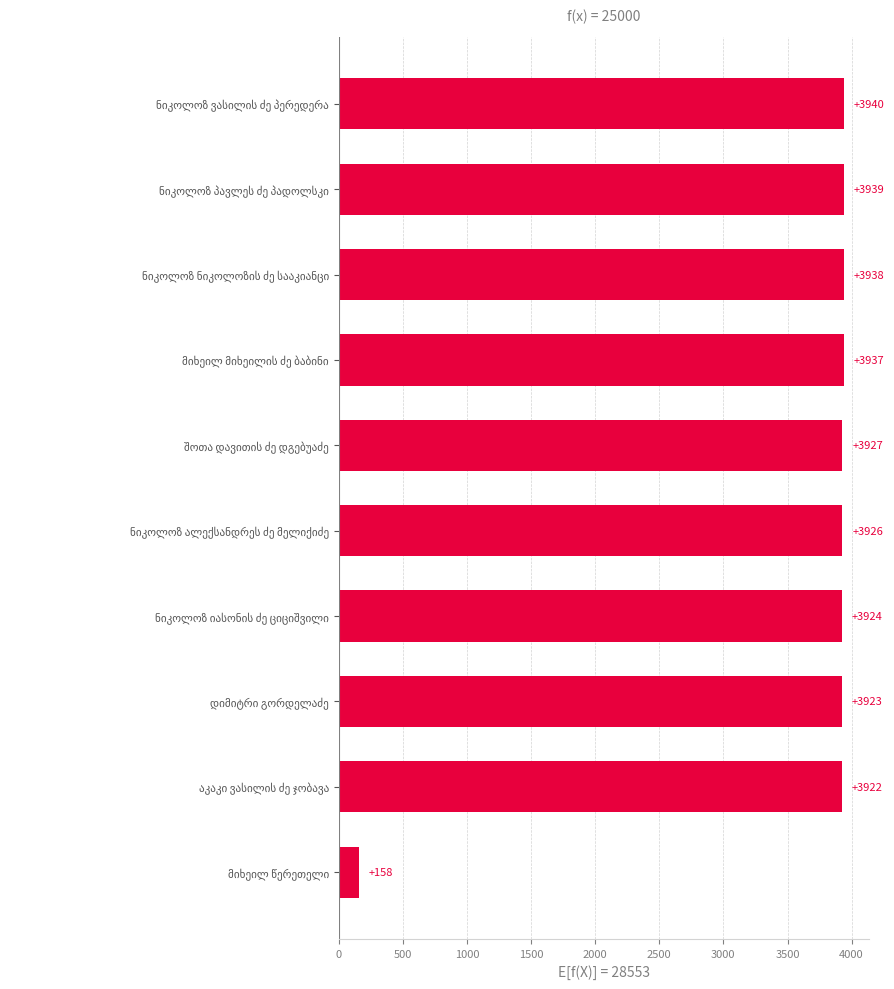

What is the smallest value displayed?

158